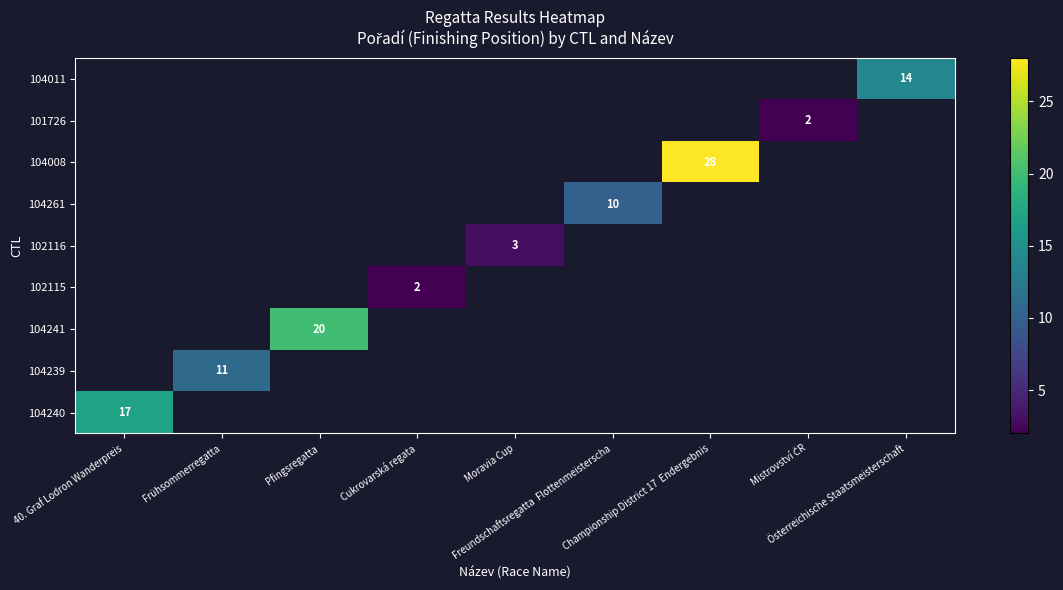

At how many categories does at least one series exceed 12?

4